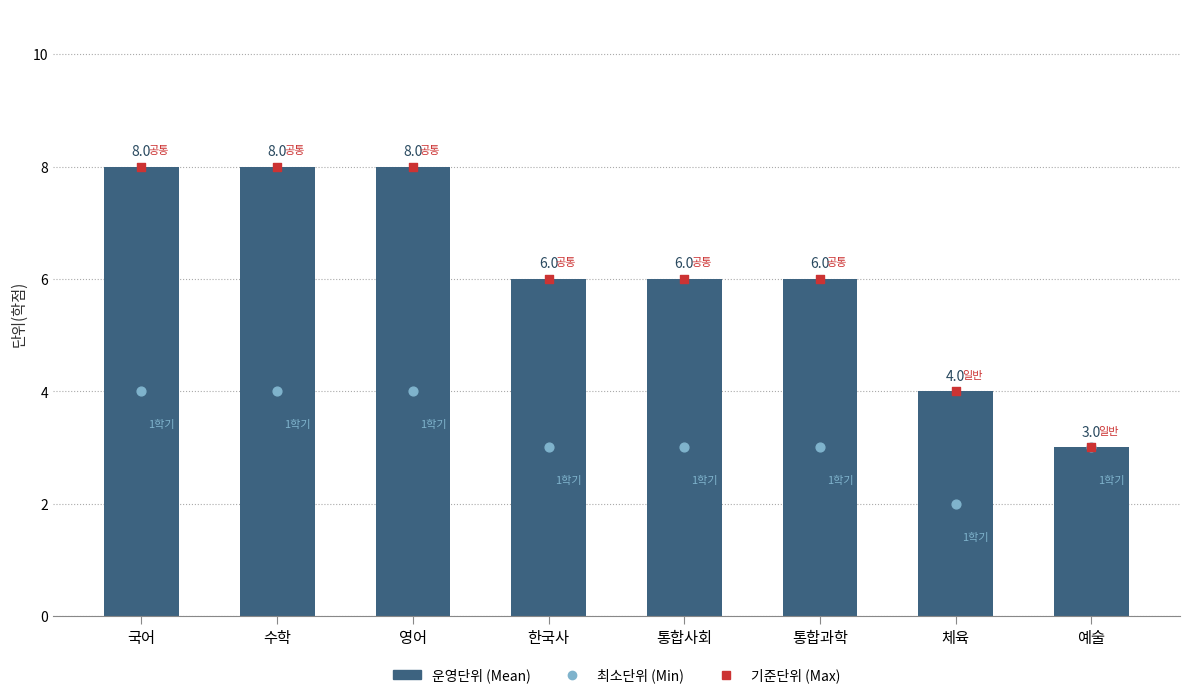

Which series reaches the minimum Y coordinate?

최소단위(Min)